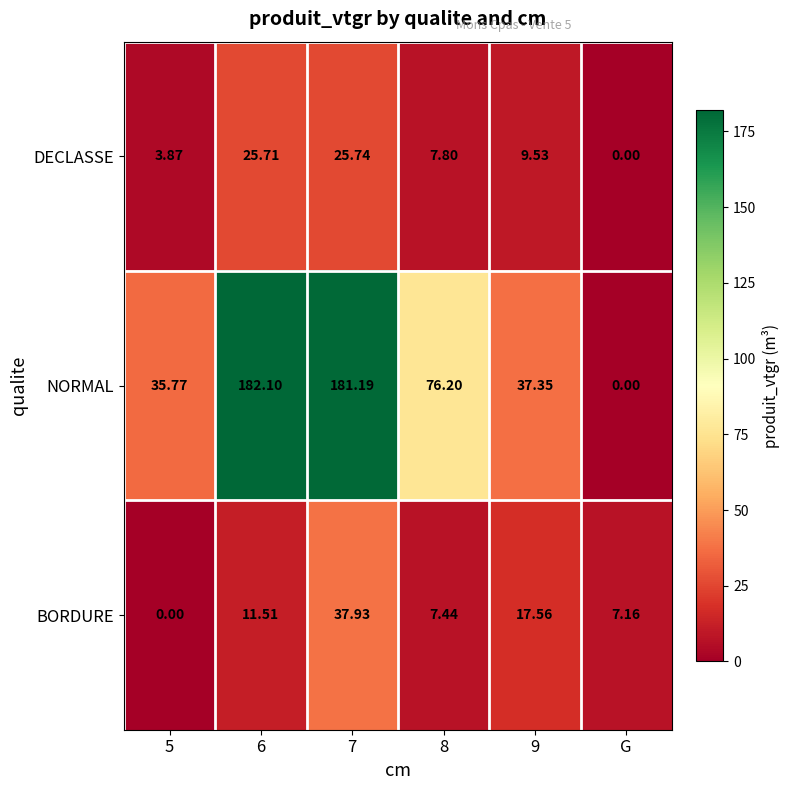

Which series has the largest range (max minus min)?

NORMAL